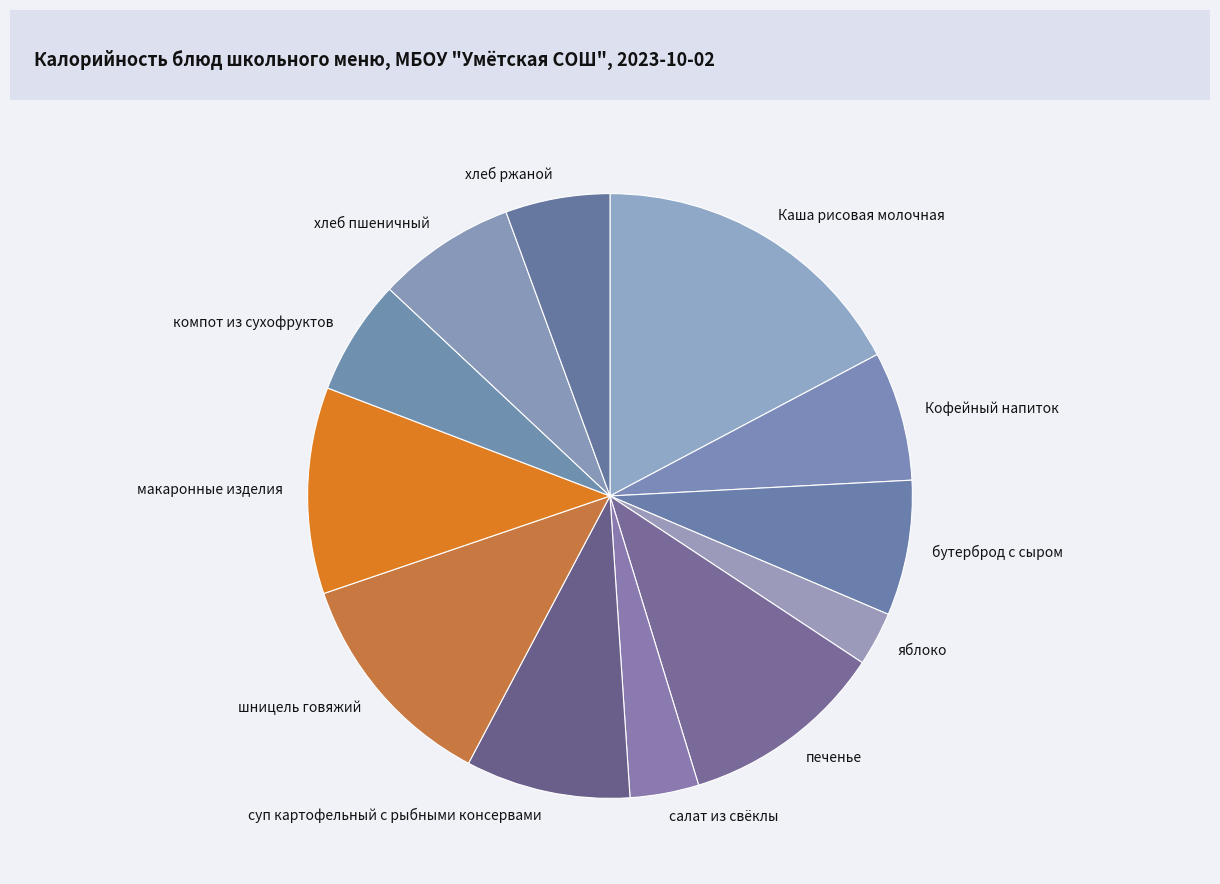

Is there a majority slice in this chart?

No